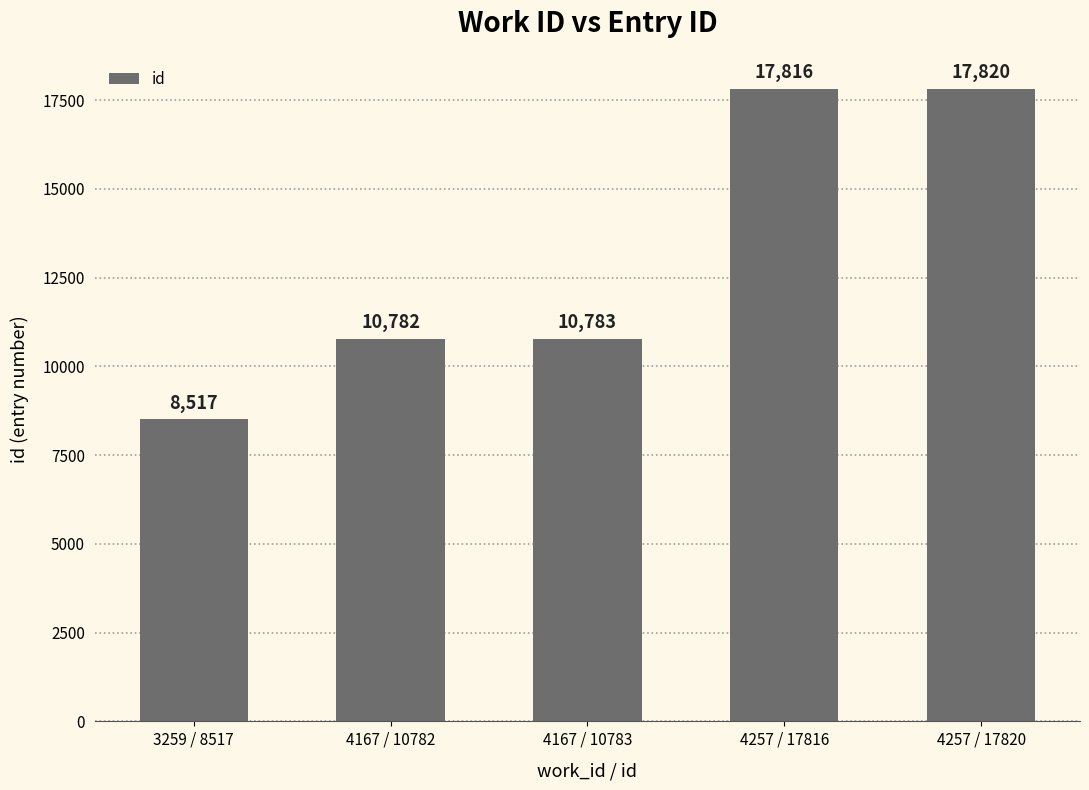

What is the label of the 5th bar from the right?

3259 / 8517